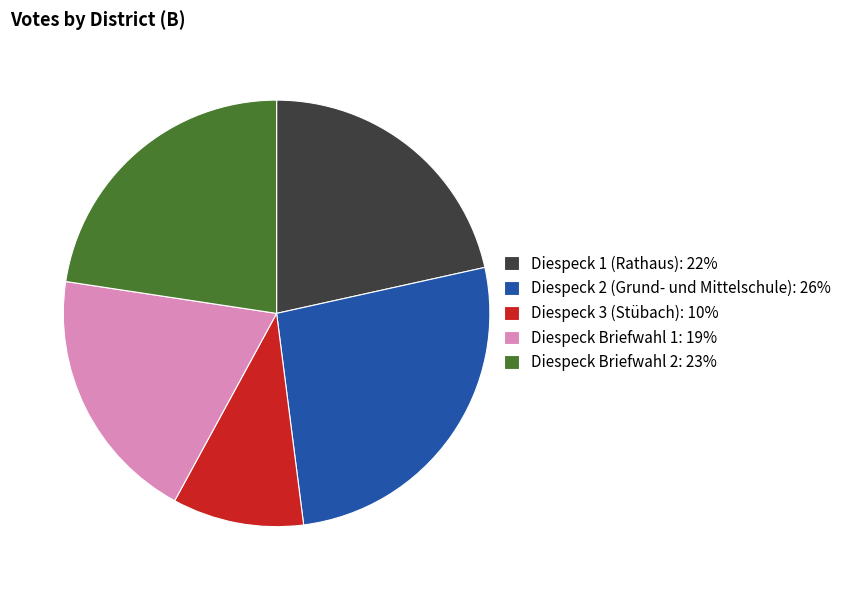

Does Diespeck 1 (Rathaus) account for over 50% of the chart?

No